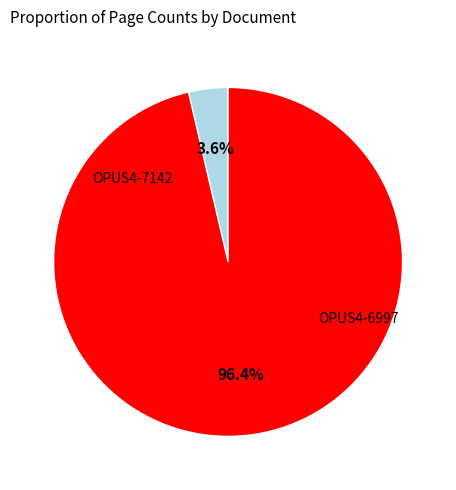

To the nearest percent, what percentage of the pie is OPUS4-7142?

4%